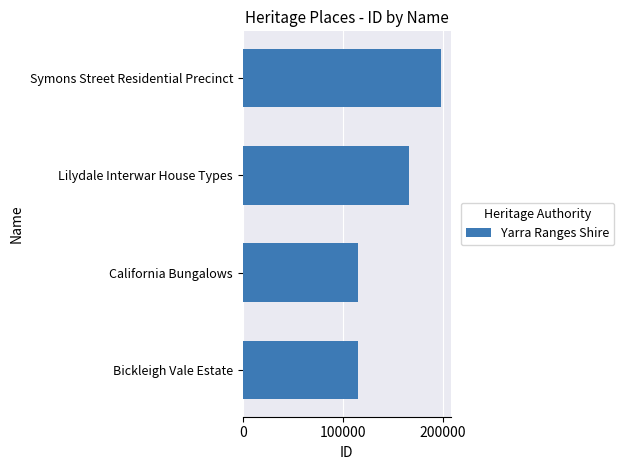

What is the change in value from California Bungalows to Lilydale Interwar House Types?

+50762